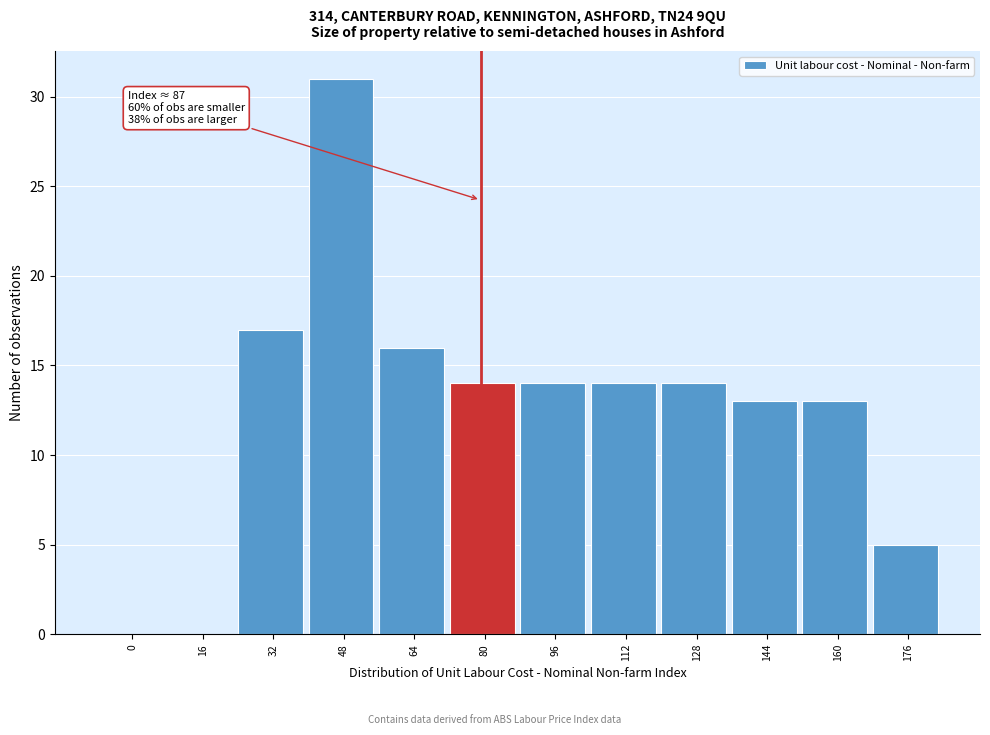

Reading right to left, list all the values displayed in this chart.

176=5	160=13	144=13	128=14	112=14	96=14	80=14	64=16	48=31	32=17	16=0	0=0